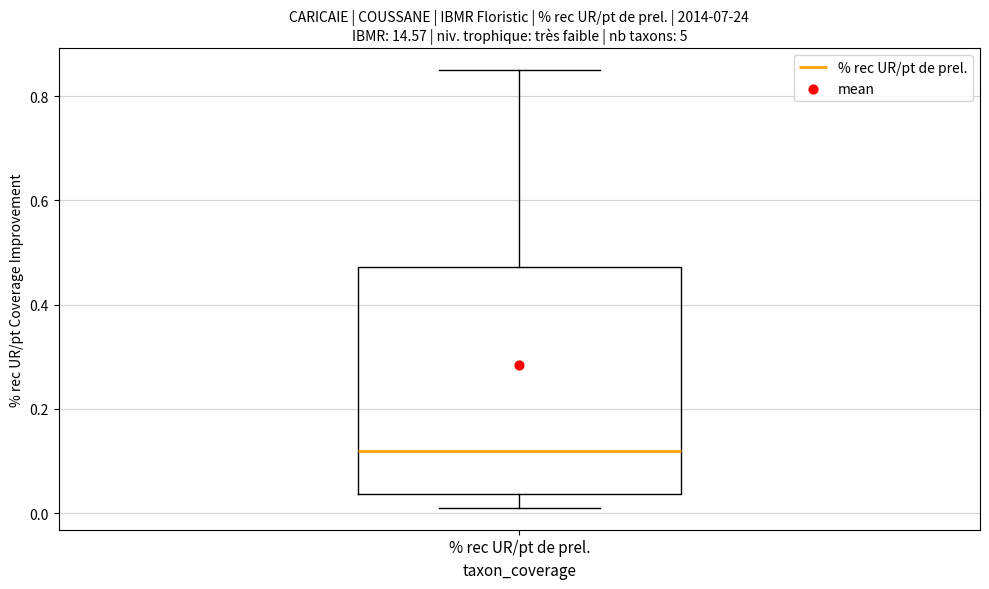

Where does the median line of the box for % rec UR/pt de prel. sit on the y-axis? The values are not printed on the chart, so give them approximately, as read against the axis.

0.12